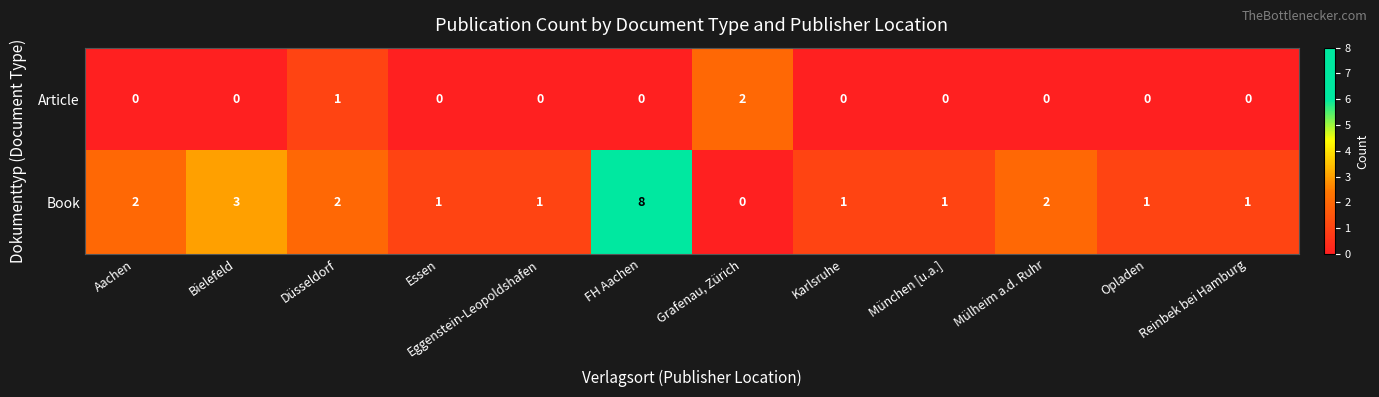

Rank the series at Düsseldorf from lowest to highest value.

Article, Book